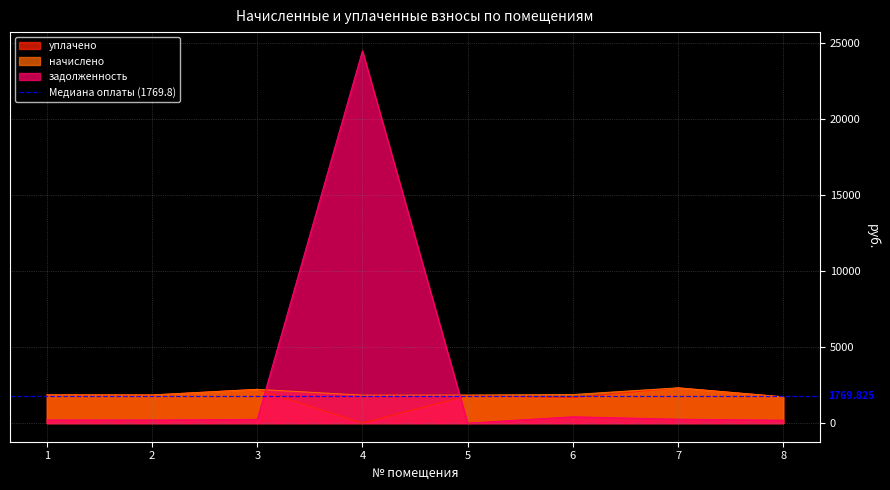

What are all the series names shown in the legend?

уплачено, начислено, задолженность